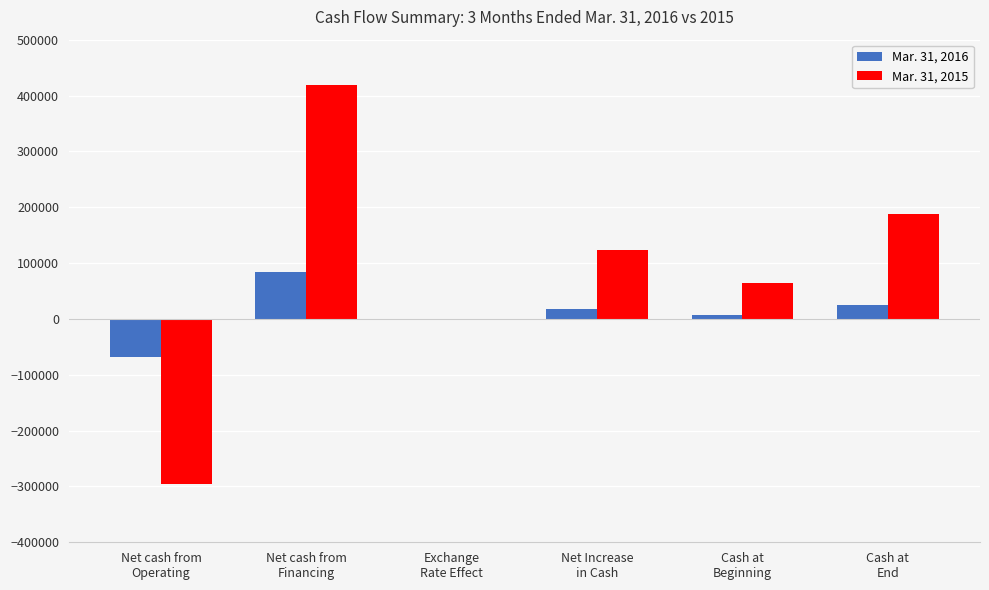

What is the greatest value displayed?

418108